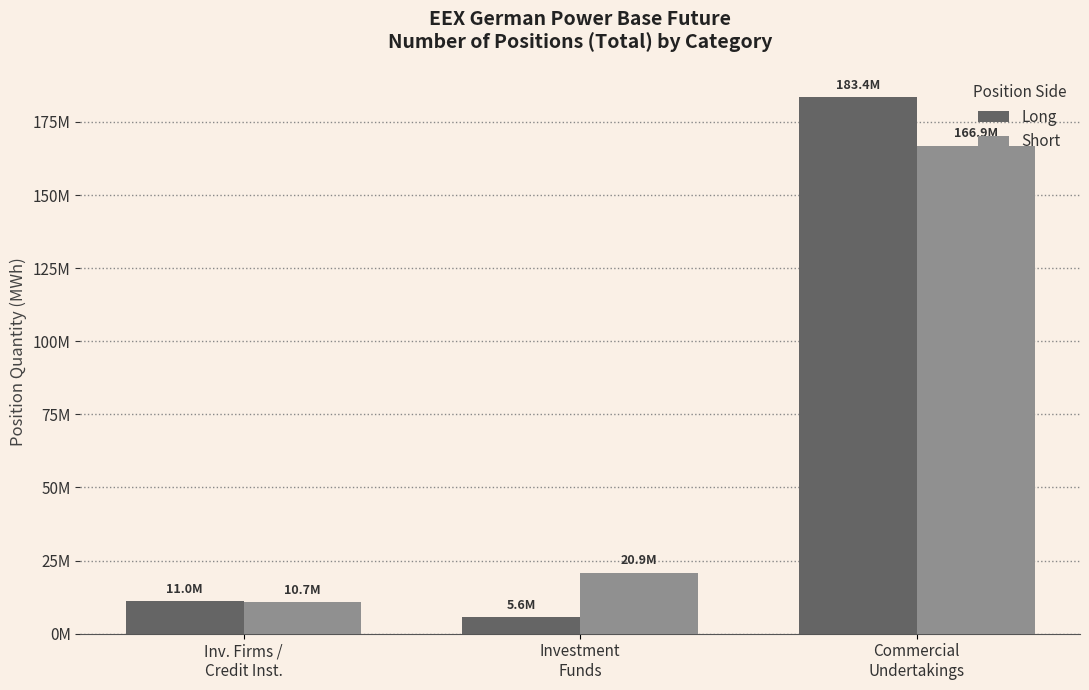

What is the difference between the maximum and minimum values in the Long series?

177856170.9